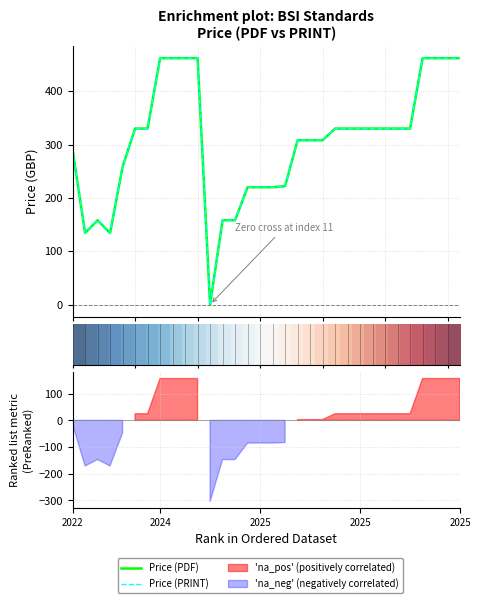

How many lines are shown in the chart?

3